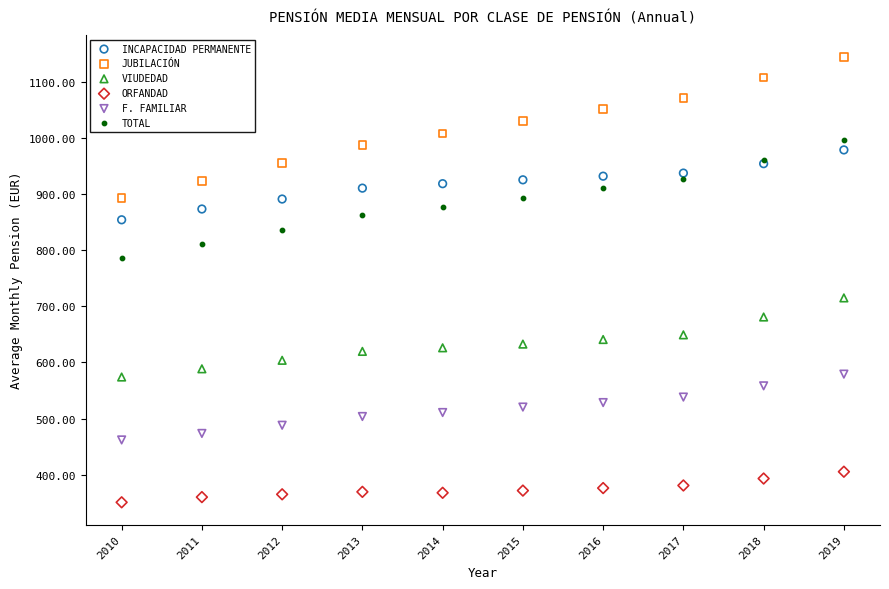

Which series has the largest Y range (max minus min)?

JUBILACIÓN